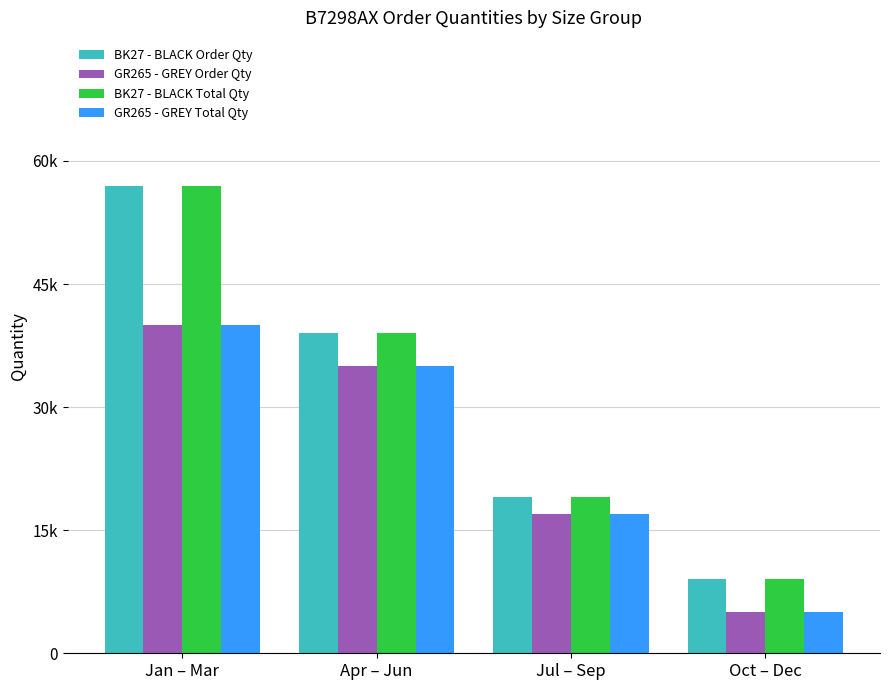

What is the sum of the GR265 - GREY Order Qty values at Apr – Jun and Jan – Mar?

75